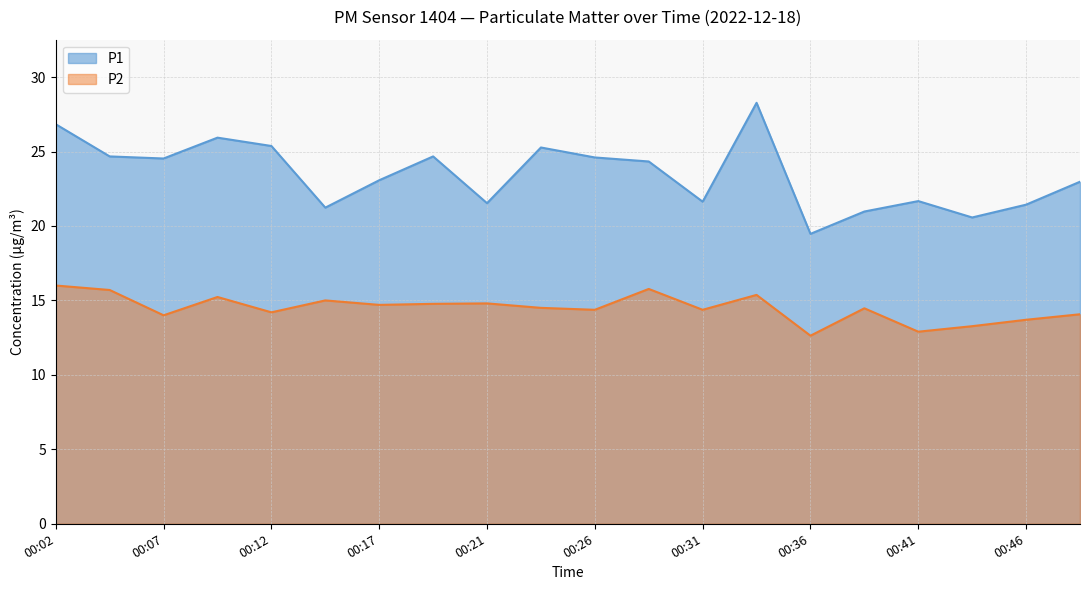

Reading left to right, what are all the values shown in this chart?

P1: 00:02=26.8	00:04=24.7	00:07=24.5	00:09=25.9	00:12=25.4	00:14=21.2	00:17=23.1	00:19=24.7	00:21=21.5	00:24=25.3	00:26=24.6	00:29=24.3	00:31=21.6	00:34=28.3	00:36=19.5	00:39=21.0	00:41=21.7	00:44=20.6	00:46=21.4	00:49=23.0
P2: 00:02=16.0	00:04=15.7	00:07=14.0	00:09=15.2	00:12=14.2	00:14=15.0	00:17=14.7	00:19=14.8	00:21=14.8	00:24=14.5	00:26=14.4	00:29=15.8	00:31=14.4	00:34=15.4	00:36=12.6	00:39=14.5	00:41=12.9	00:44=13.3	00:46=13.7	00:49=14.1